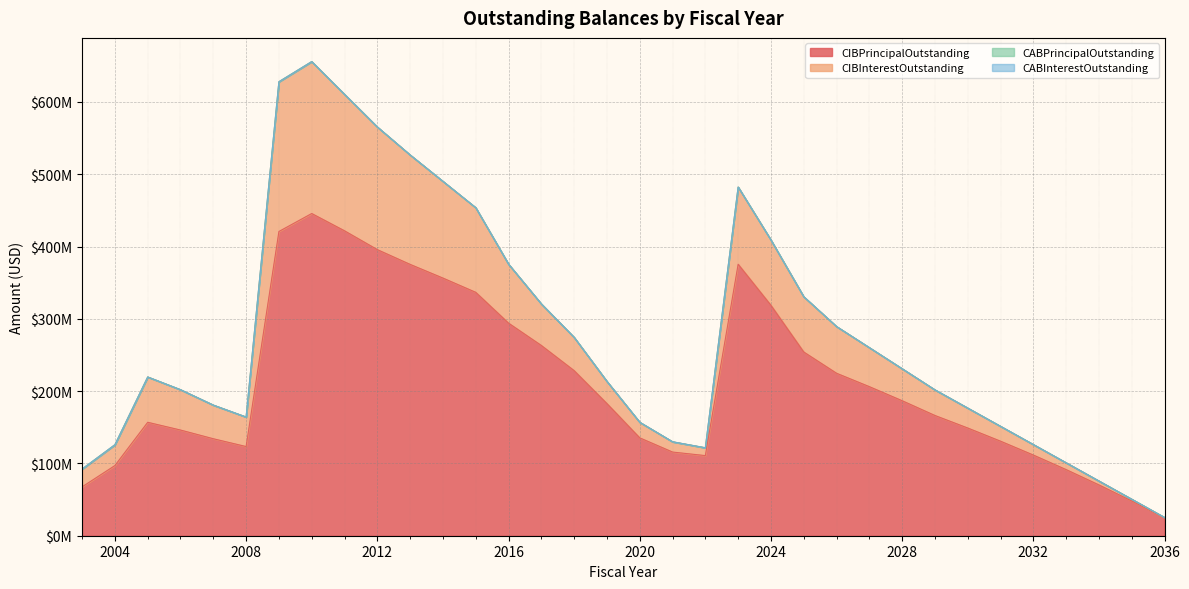

How many categories are shown in the chart?

34